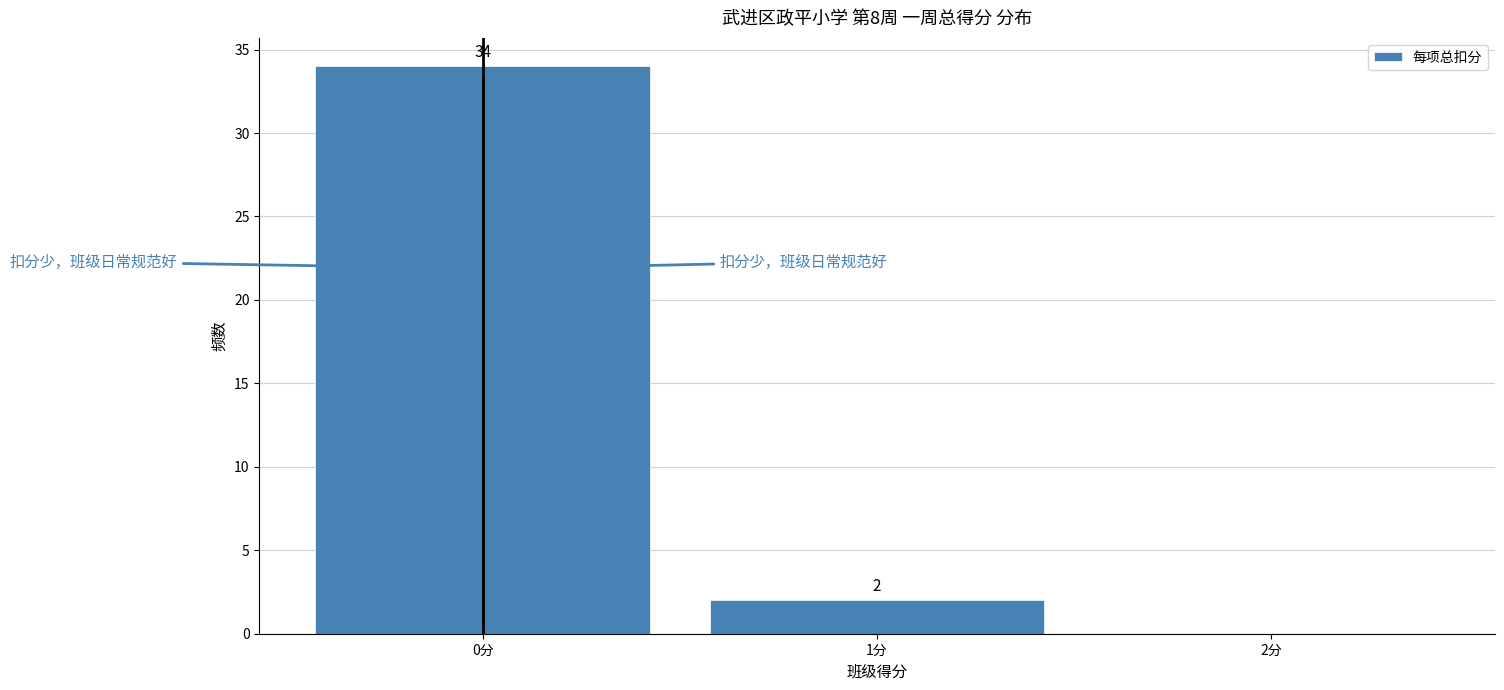

Over which range of the x-axis is the bar tallest?

-0.5 to 0.5